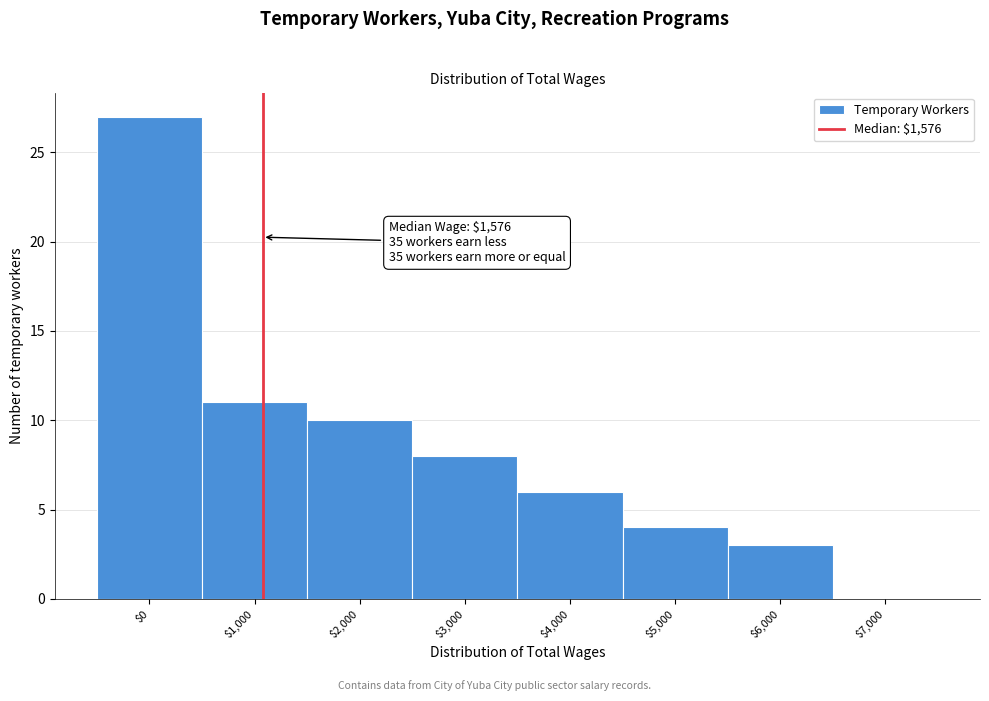

The chart shows a value of 6 at $4,000. True or false?

True